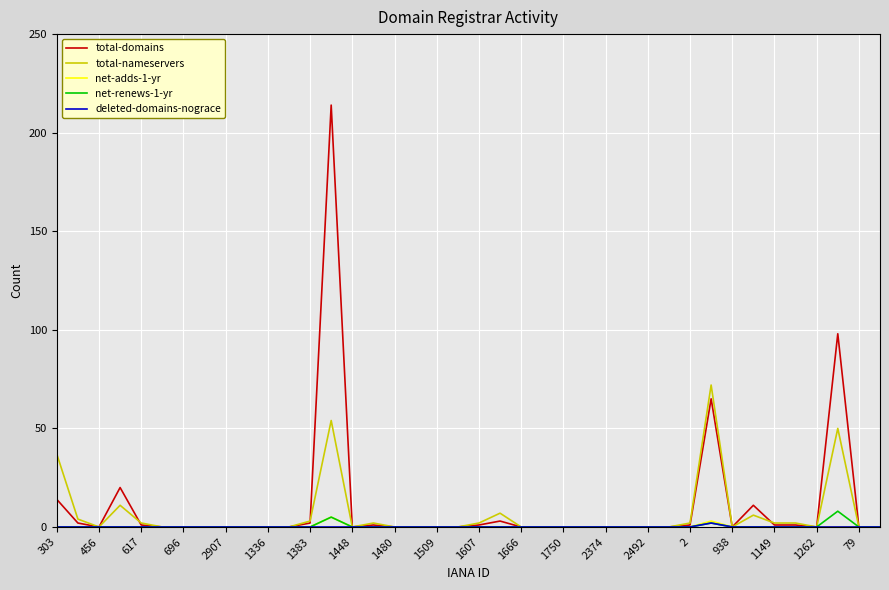

What is the maximum value shown in the chart?

214